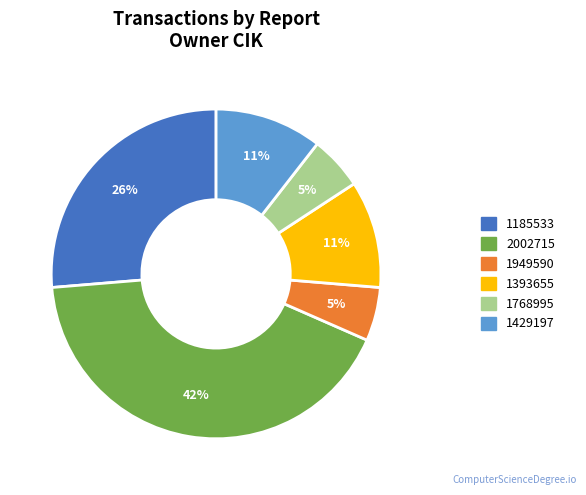

To the nearest percent, what is the average slice percentage?

17%